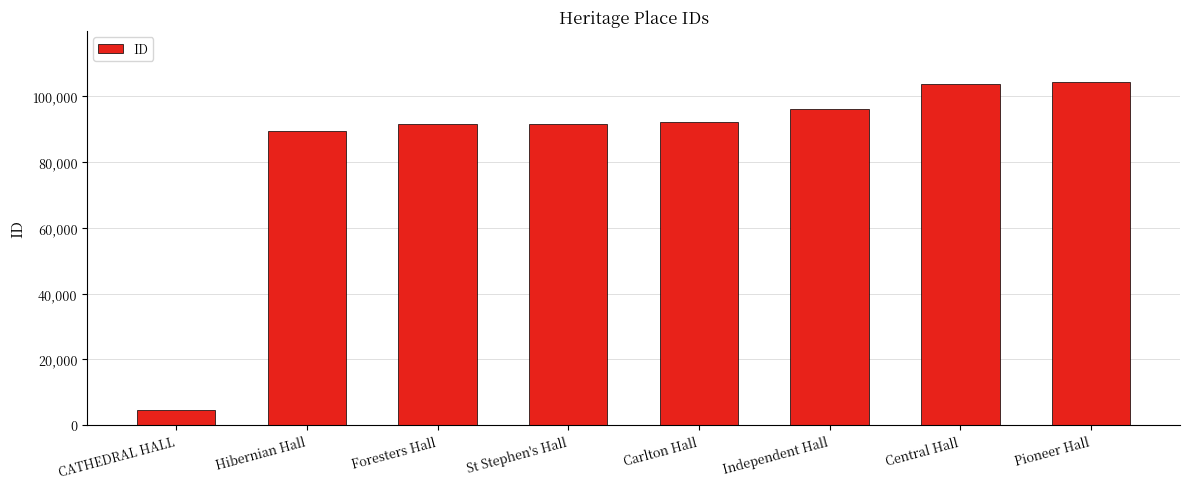

Approximately how many times larger is the value at Independent Hall compared to Pioneer Hall?

0.9